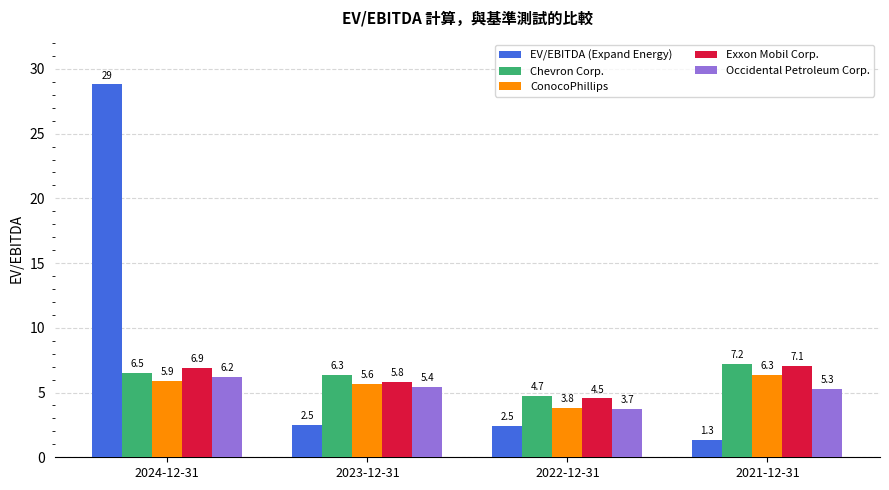

What is the minimum value for Chevron Corp.?

4.7